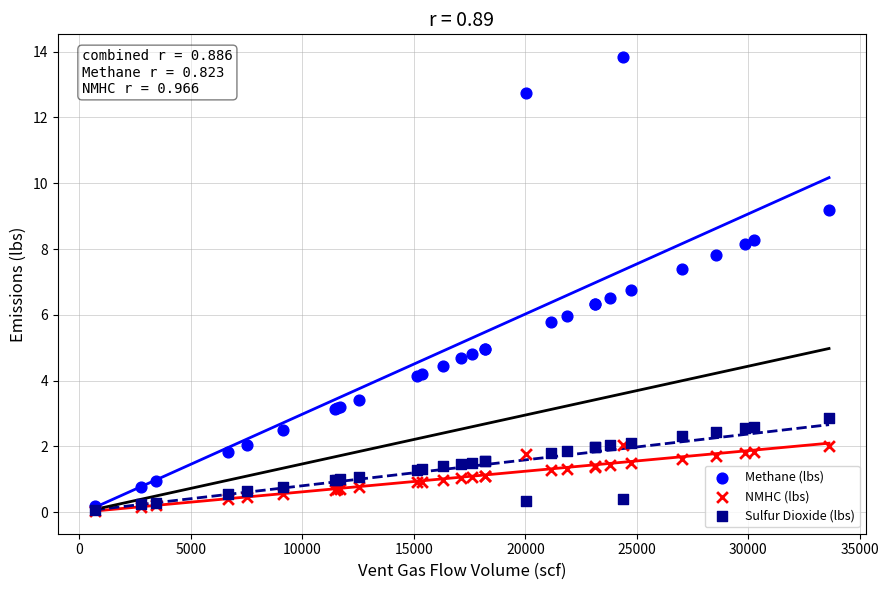

Which series contains the highest Y value?

Methane (lbs)